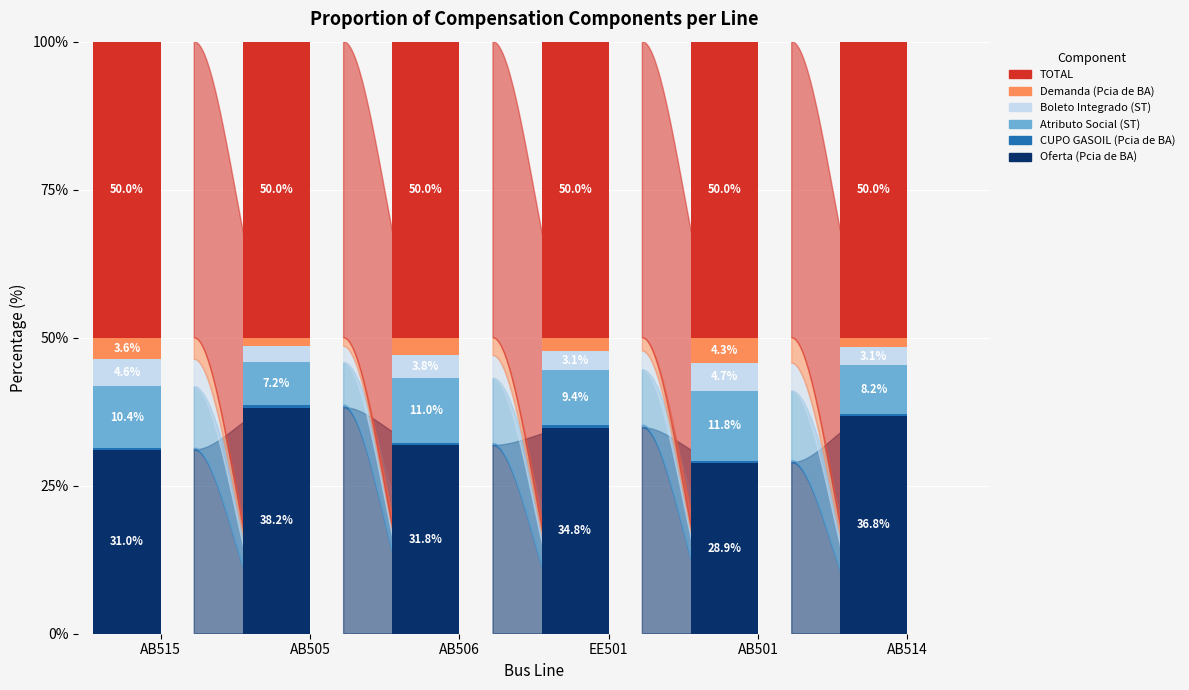

At which label does Oferta (Pcia de BA) reach its peak?

AB505